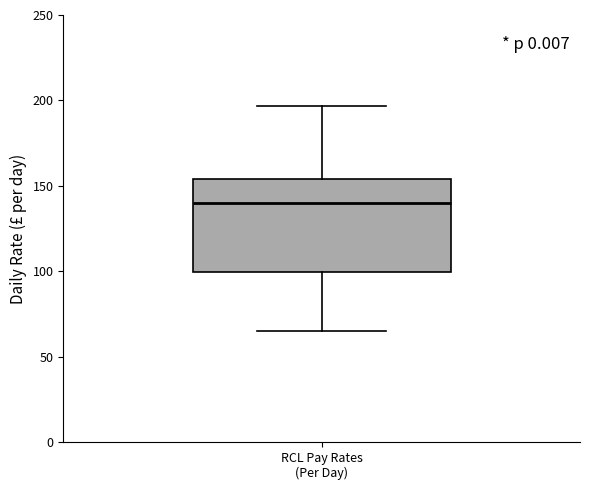

Read this box plot against the y-axis: the position of the median line, the range covered by the box, and the ends of both whiskers. The values are not printed on the chart, so give them approximately, as read against the axis.

median 140, box 100 to 155, whiskers 65 to 195